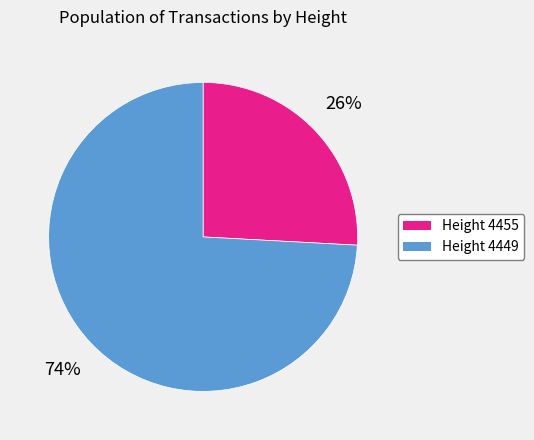

True or false: Height 4449 accounts for 85% of the total.

False